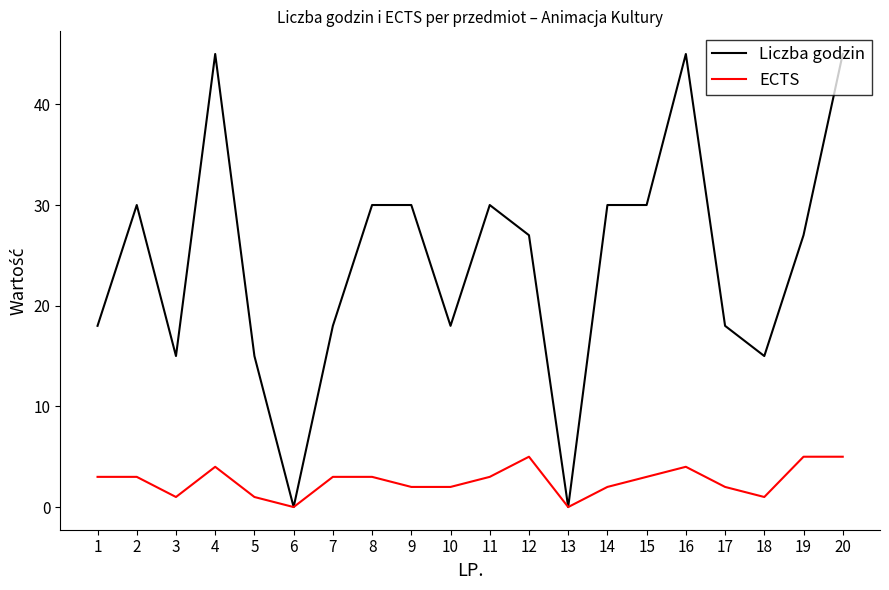

What is the difference between the Liczba godzin values at 12 and 6?

27